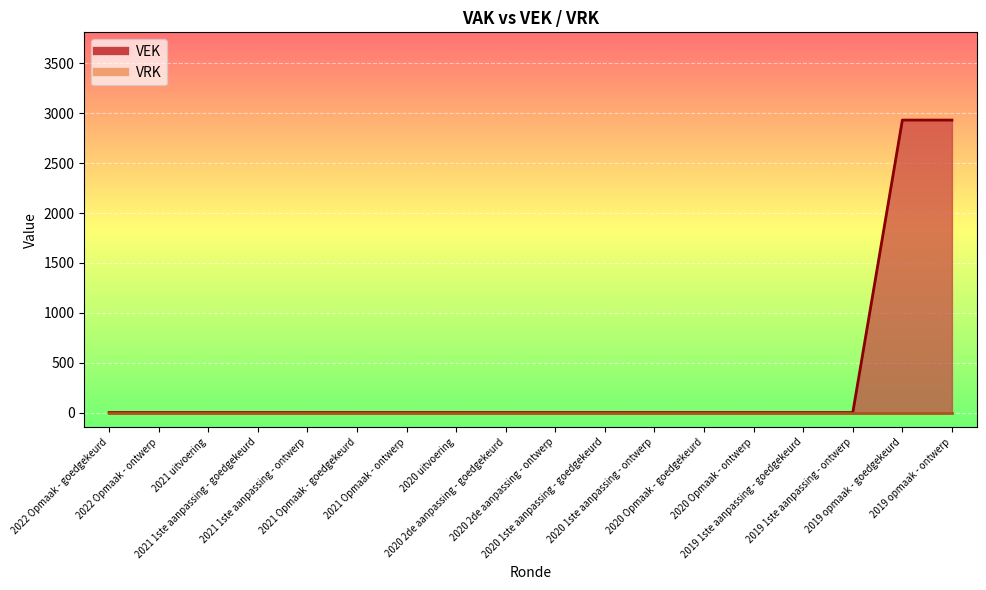

What is the difference between the maximum and minimum values?

2932